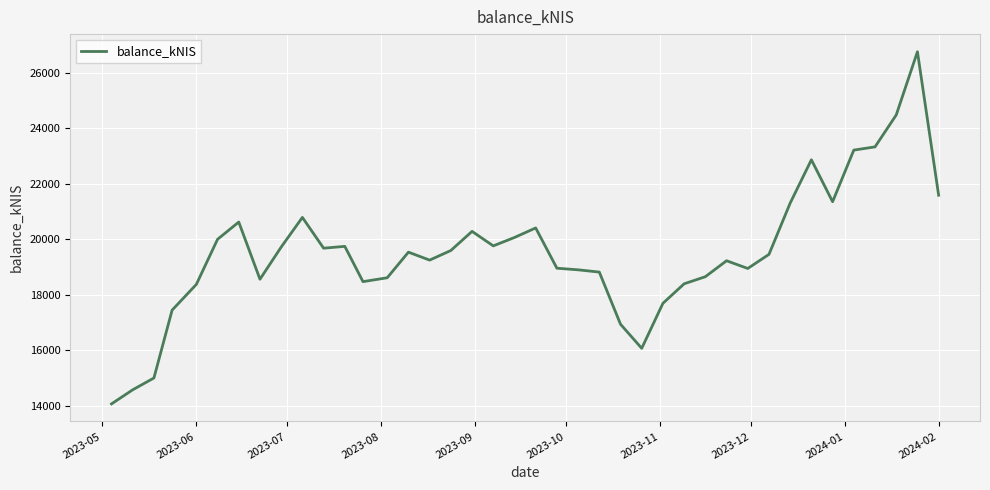

How many lines are shown in the chart?

1